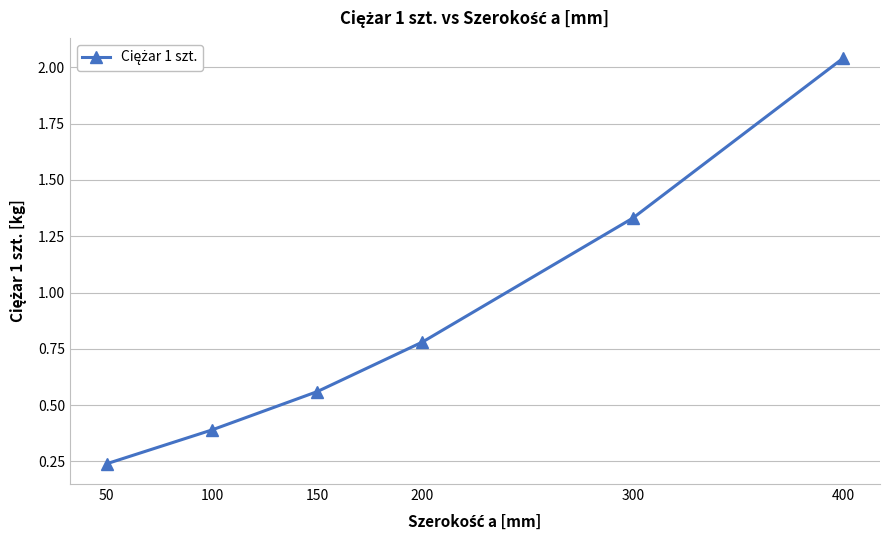

List the labels in order of value, largest first.

400, 300, 200, 150, 100, 50